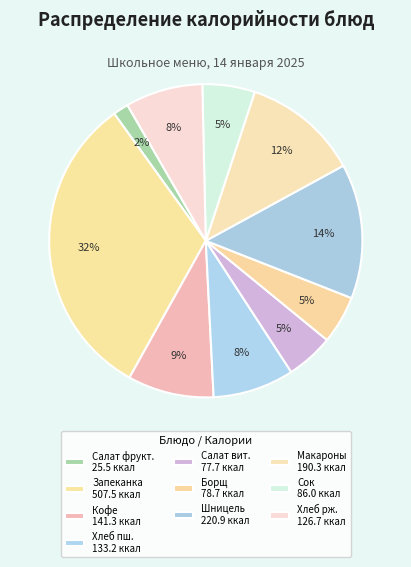

How many segments does this pie chart have?

10